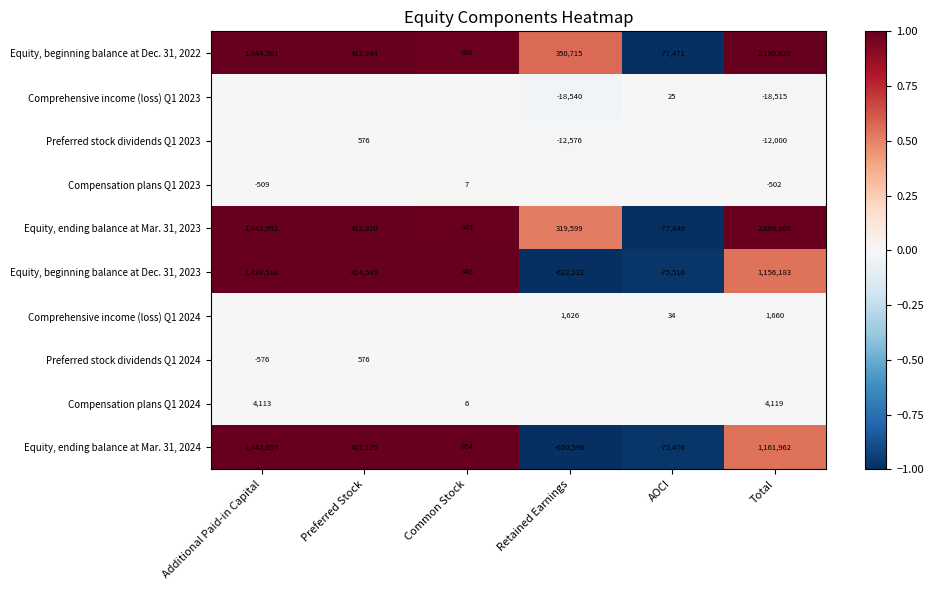

Where is Equity, beginning balance at Dec. 31, 2023 nearest to the value 408148?

Preferred Stock